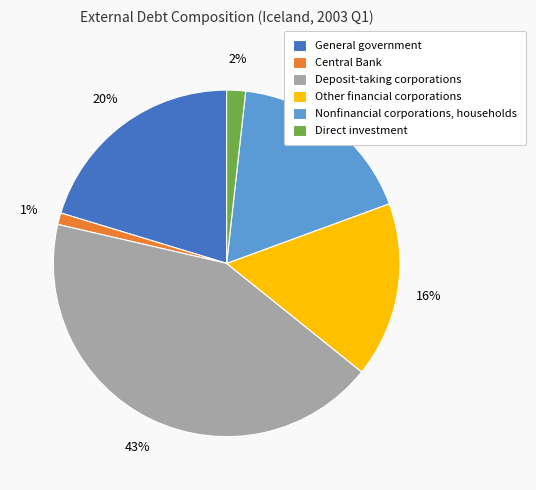

What percentage is the General government slice, to the nearest percent?

20%